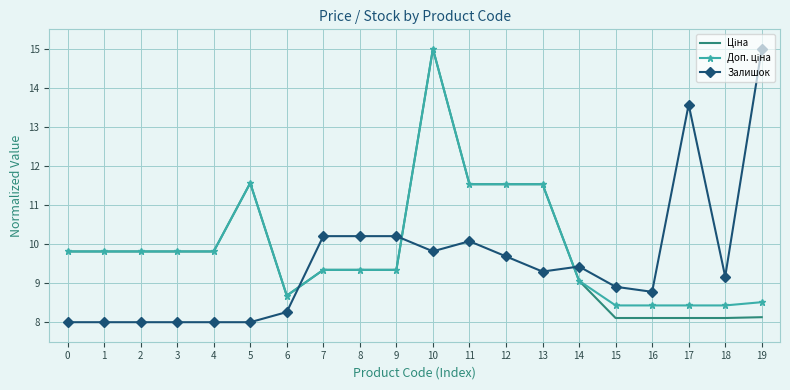

What is the lowest value of the Залишок series?

8.0